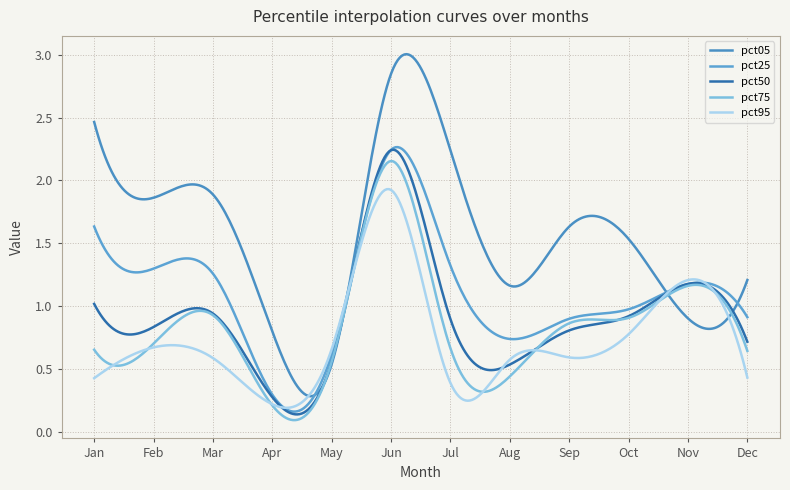

Which category has the lowest value in the pct25 series?

Apr